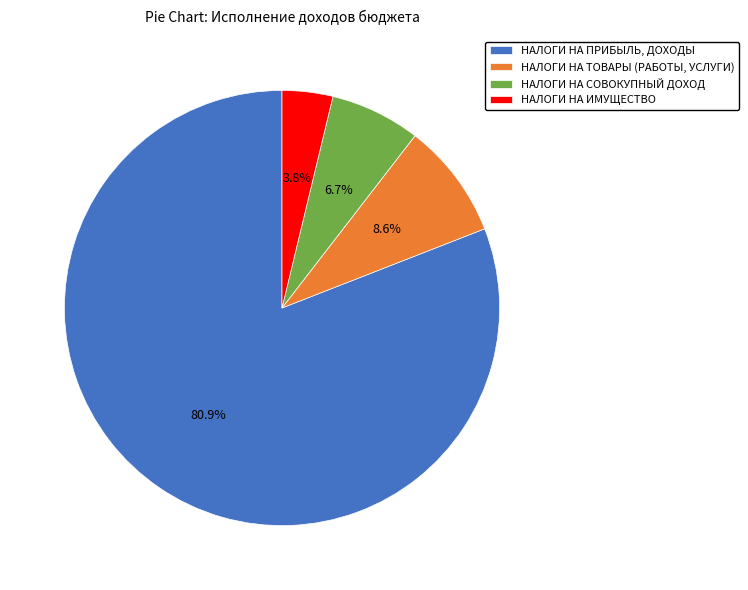

To the nearest percent, what percentage of the pie is НАЛОГИ НА ТОВАРЫ (РАБОТЫ, УСЛУГИ)?

9%